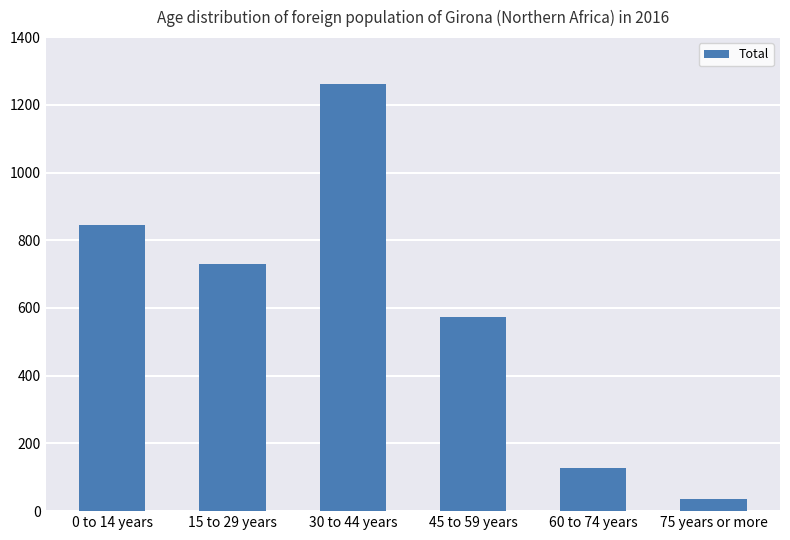

What is the change in value from 45 to 59 years to 75 years or more?

-537